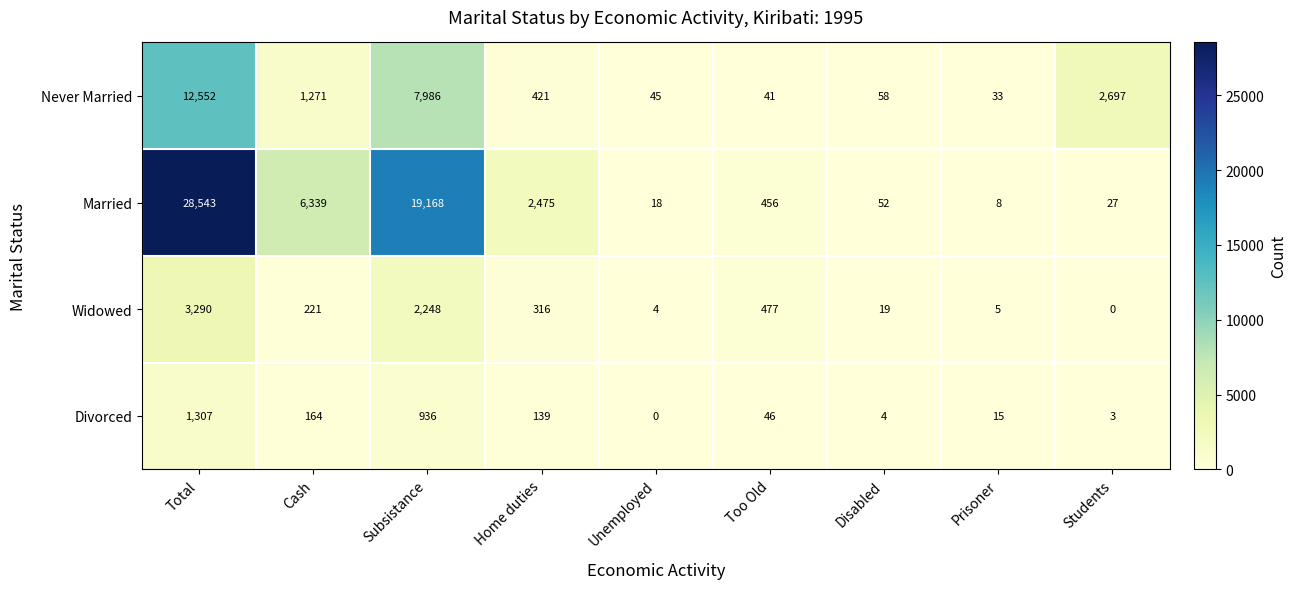

What is the highest value of the Widowed series?

3290